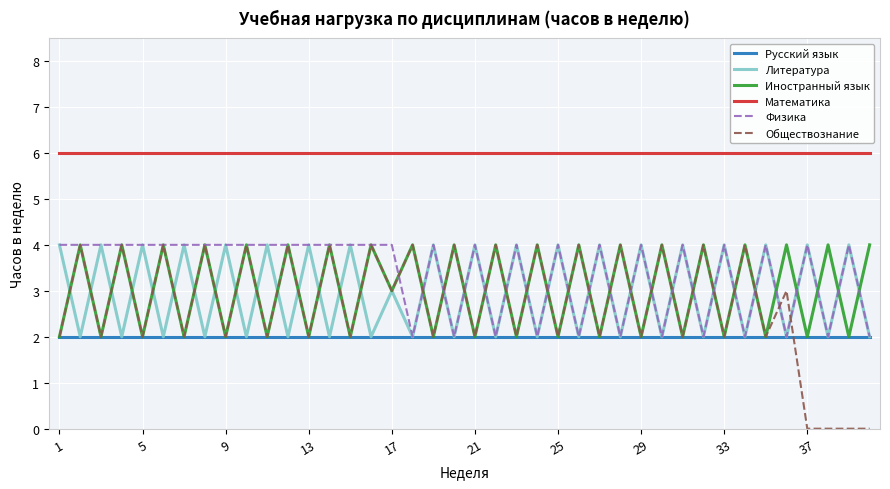

What is the maximum value shown in the chart?

6